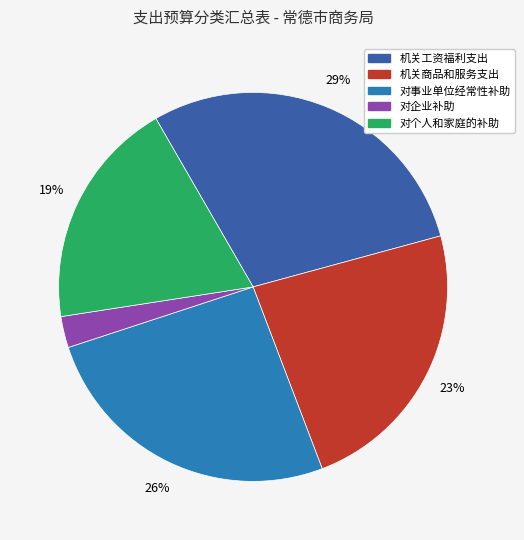

To the nearest percent, what portion does 对事业单位经常性补助 represent?

26%